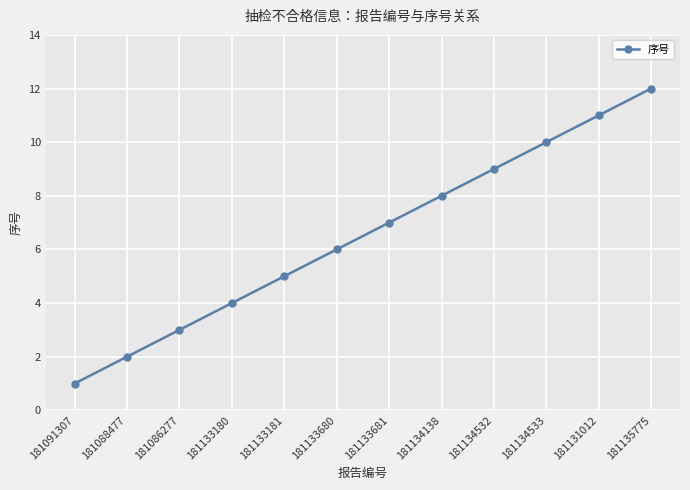

At which category does the chart reach its minimum across all series?

181091307